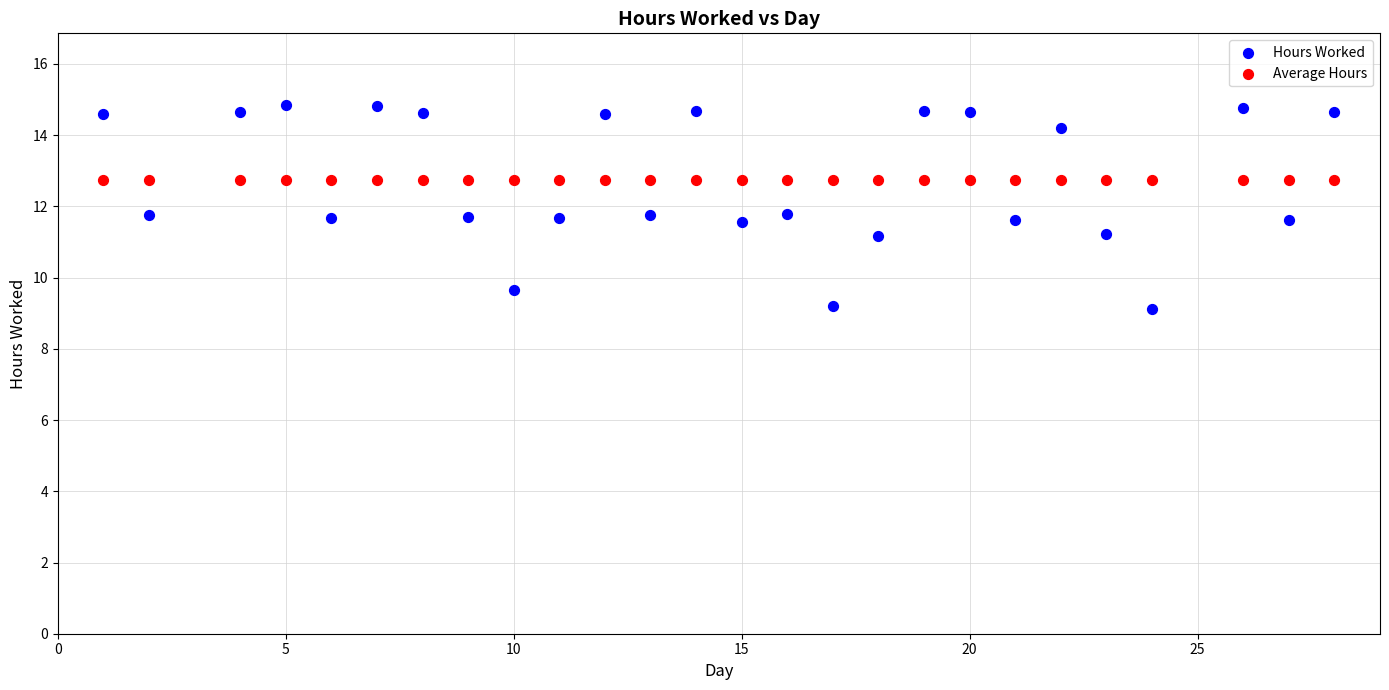

Which series reaches the maximum Y coordinate?

Hours Worked